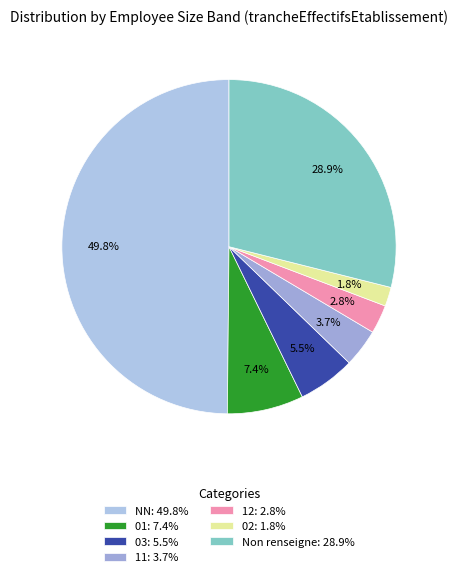

Count the number of slices in the pie.

7